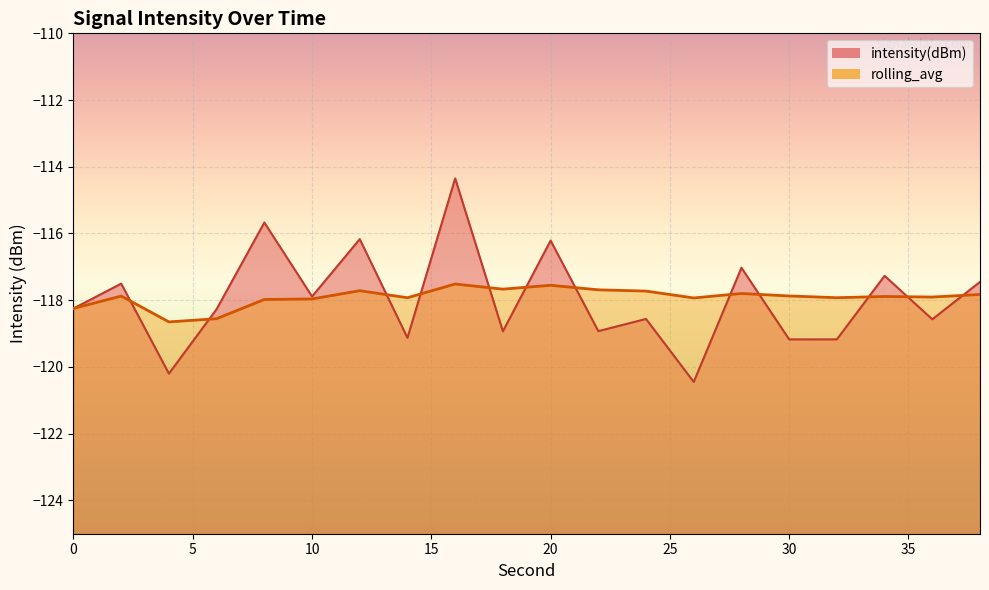

Does the chart display data point markers on the line(s)?

No